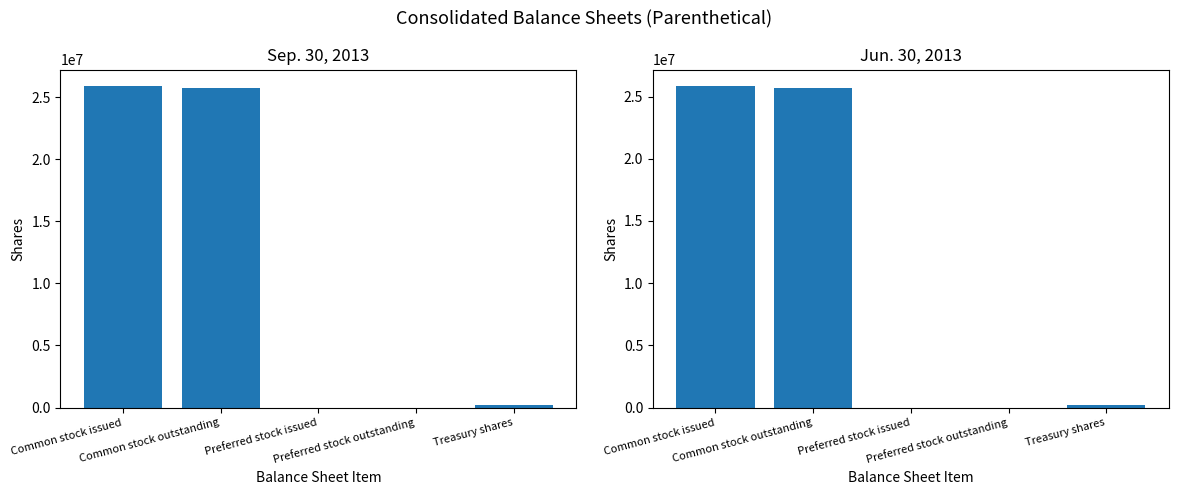

List the series in order of their peak value, lowest first.

Jun. 30, 2013, Sep. 30, 2013